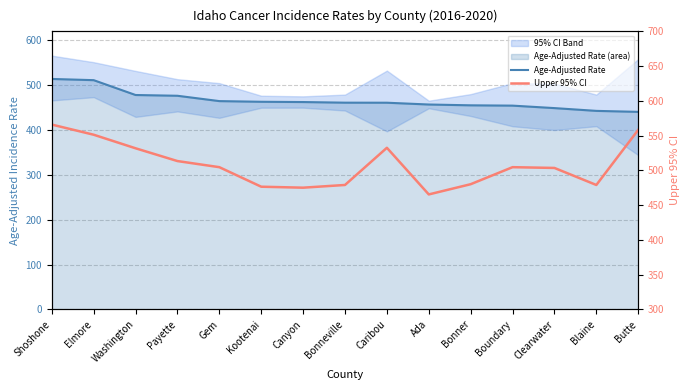

Which has a higher value, Blaine or Ada?

Ada